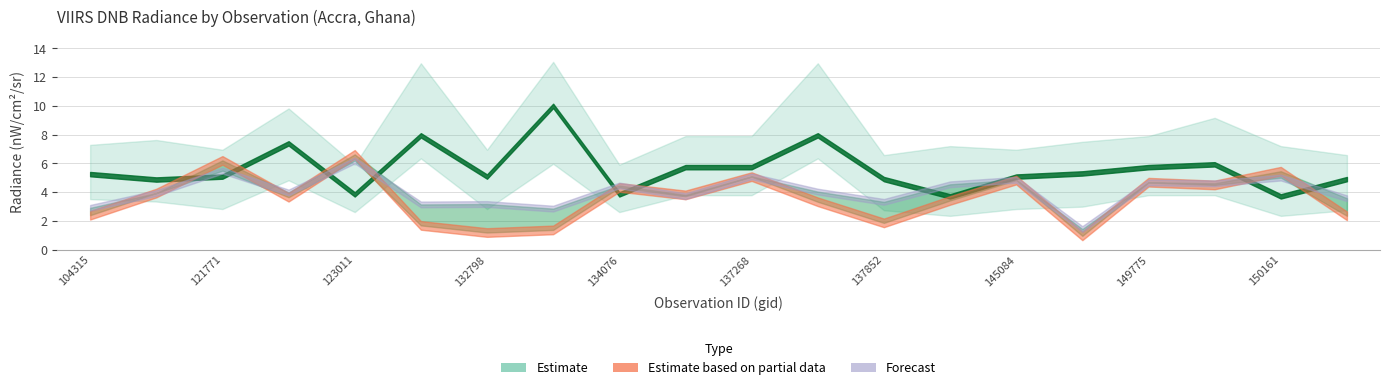

True or false: rade9_mult_nadir_norm has more than 2 points higher than both neighbors.

True